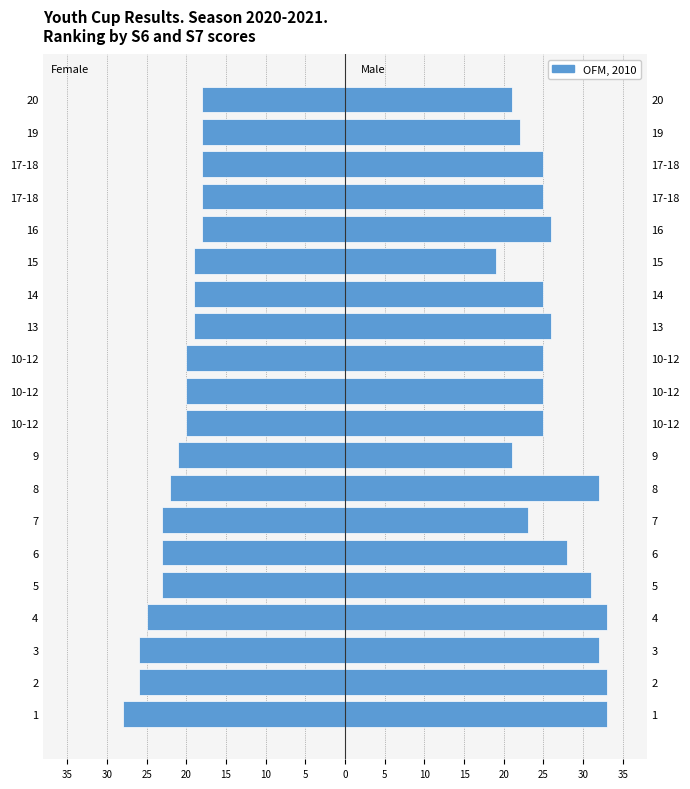

Is the value of Female (S6) at 7 greater than the value of Male (S7) at 9?

No